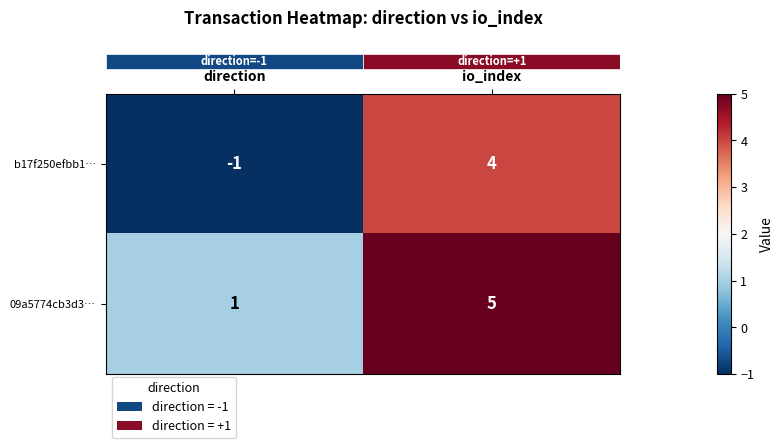

Reading right to left, transcribe all the data shown in this chart.

b17f250efbb1…: io_index=4	direction=-1
09a5774cb3d3…: io_index=5	direction=1